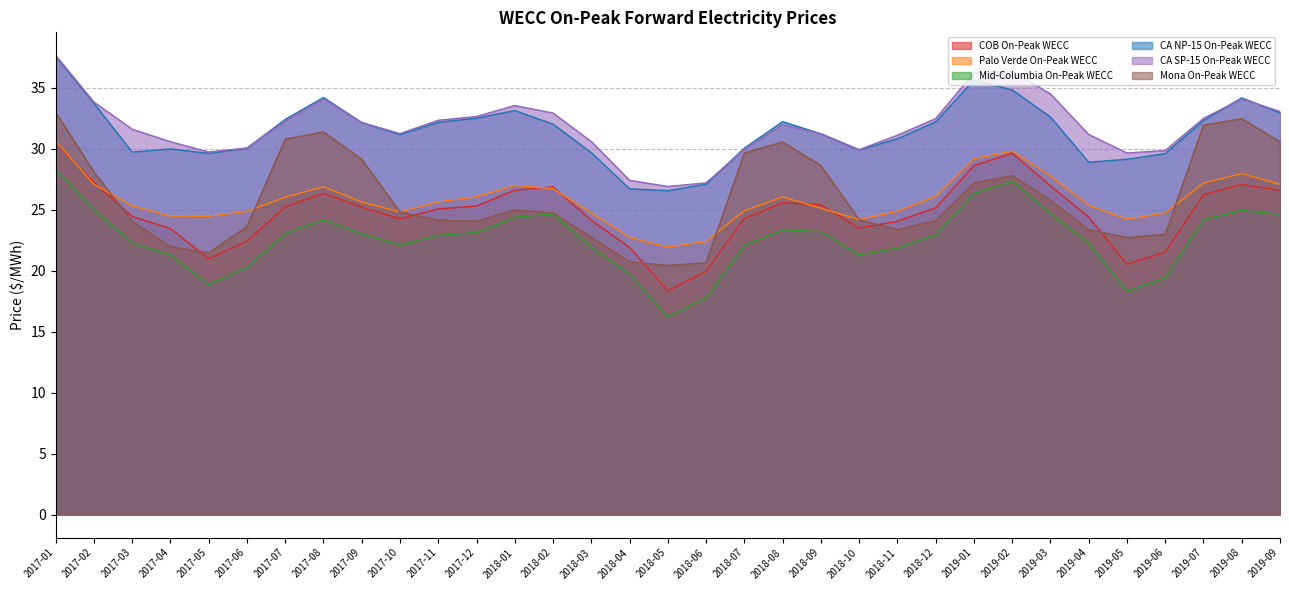

Which series has the largest total across all categories?

CA SP-15 On-Peak WECC